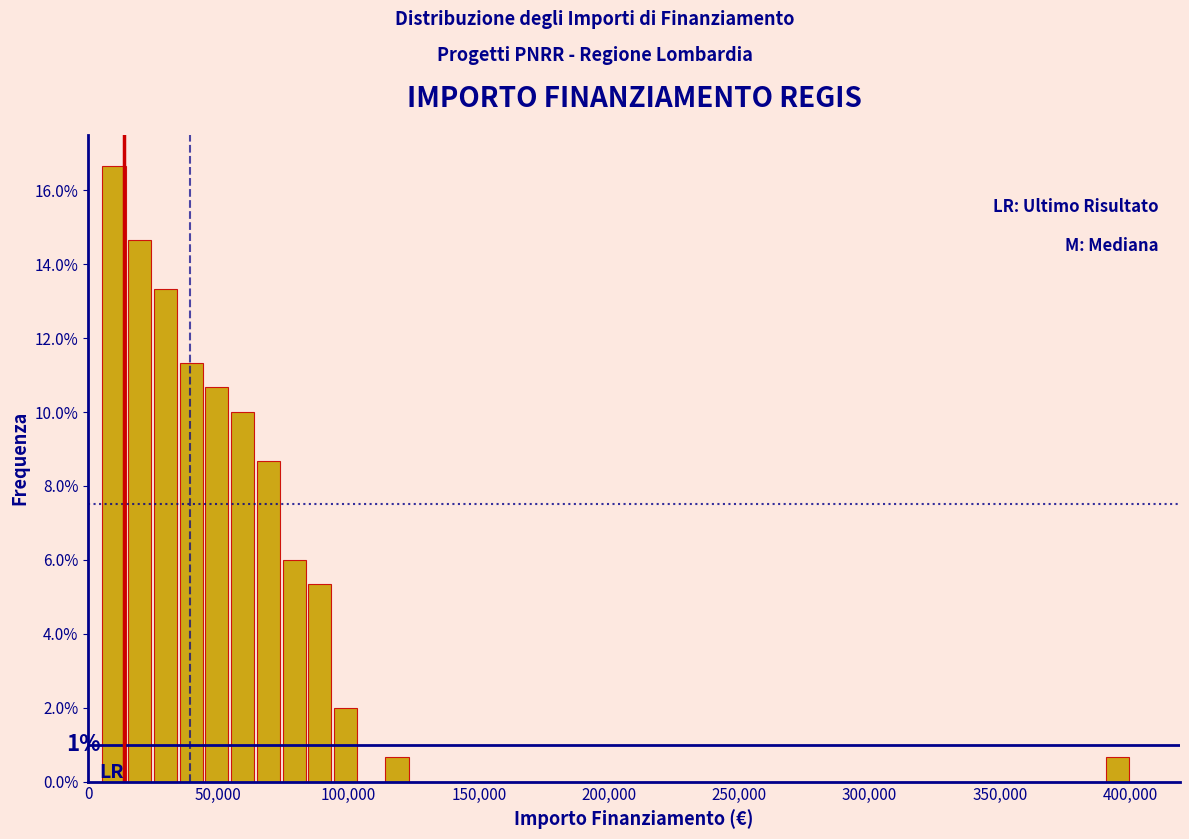

Read against the x-axis, roughly where is the centre of the tallest bar?

10000